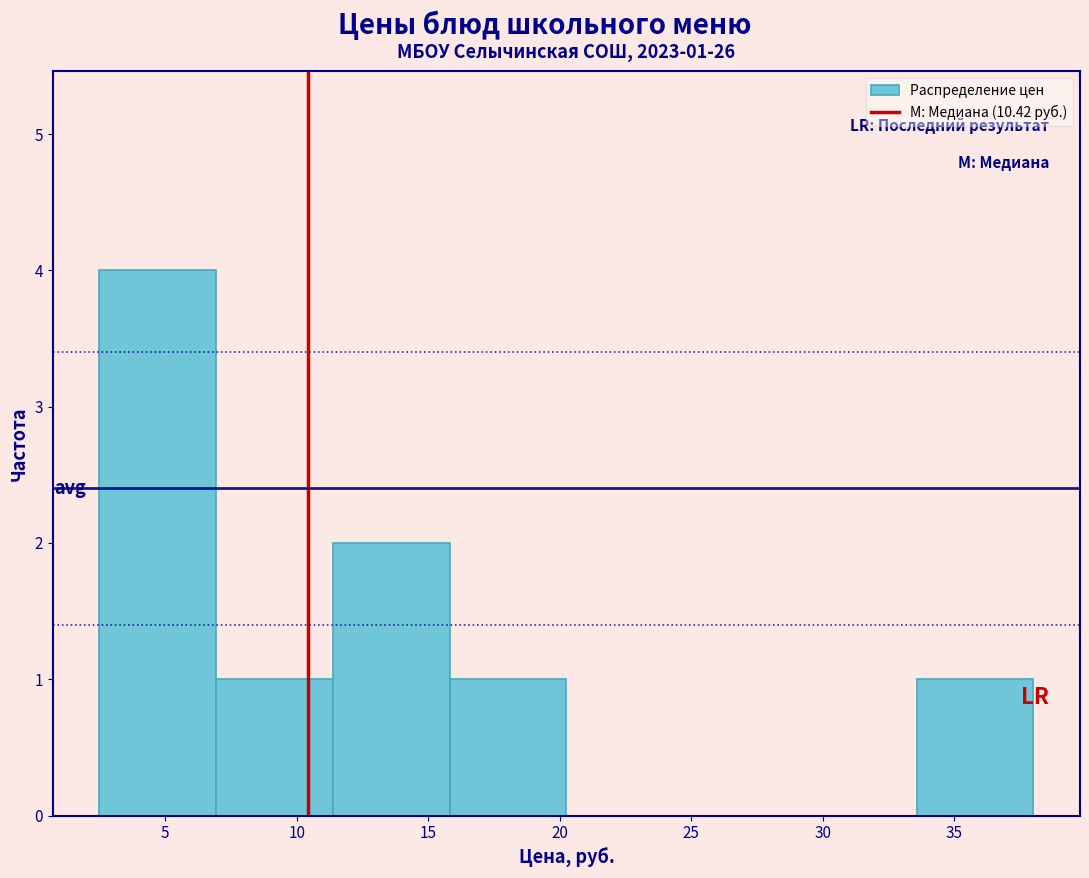

Which range on the x-axis has the tallest bar?

2.5 to 7.0